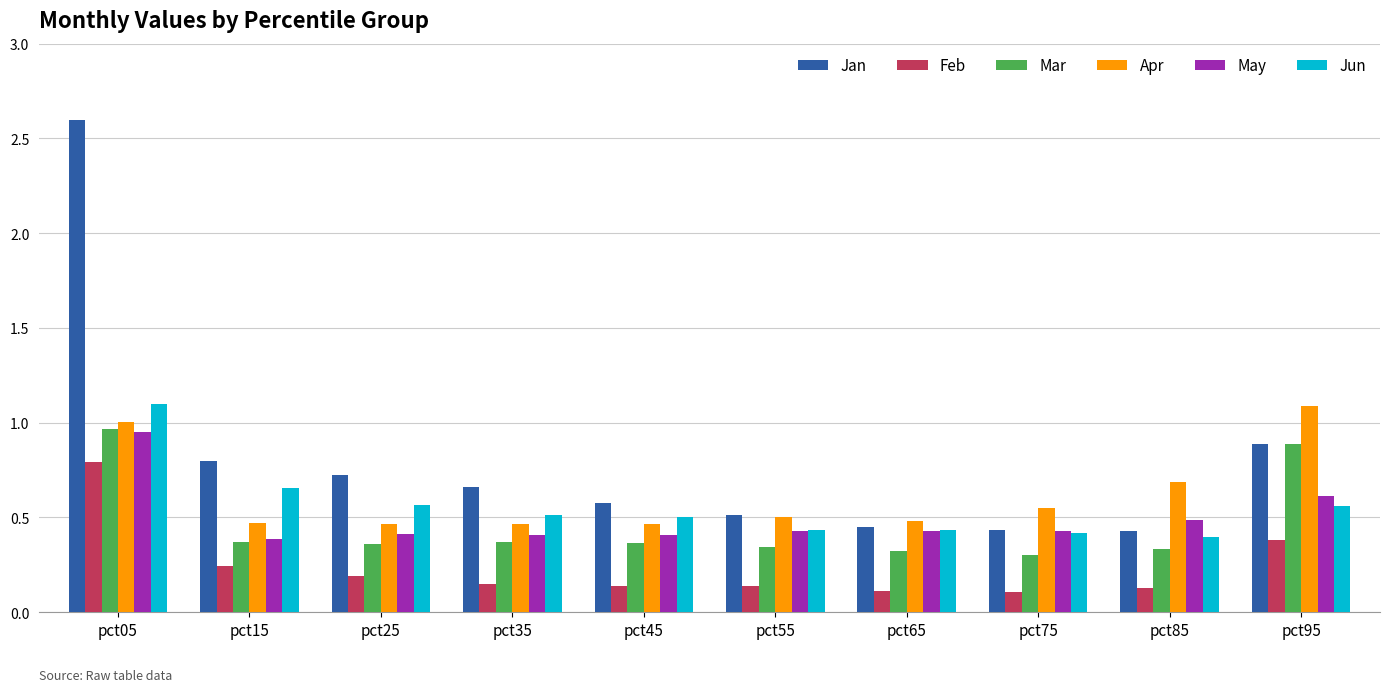

What are all the series names shown in the legend?

Jan, Feb, Mar, Apr, May, Jun